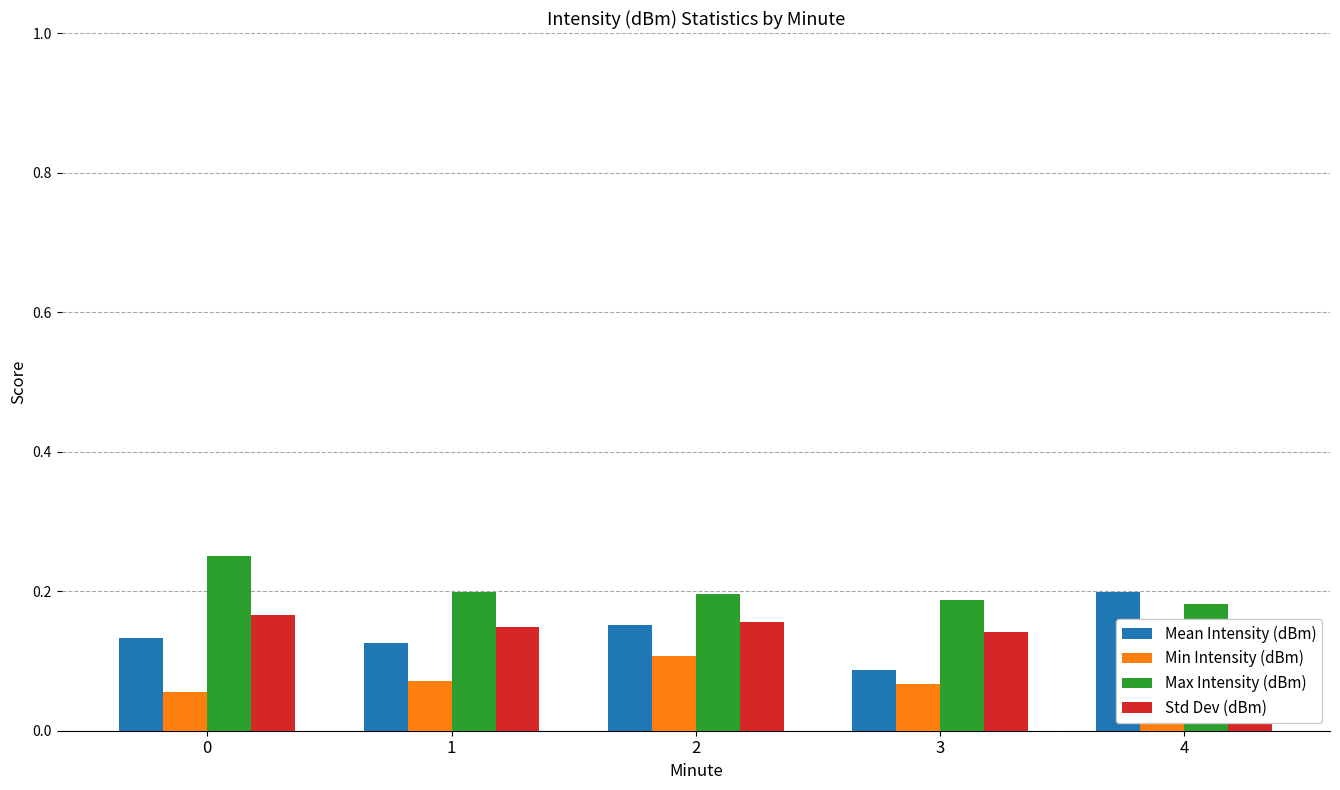

Which series has the largest range (max minus min)?

Mean Intensity (dBm)